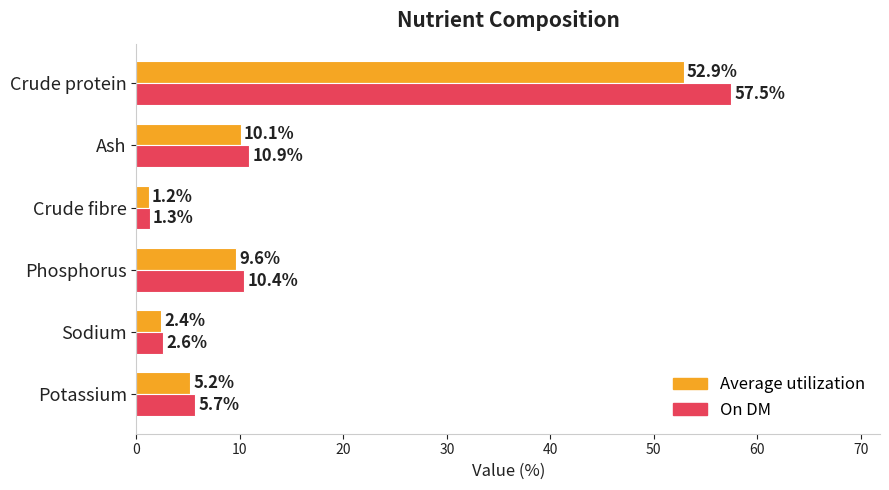

The value of On DM at Crude protein is 57.5. True or false?

True